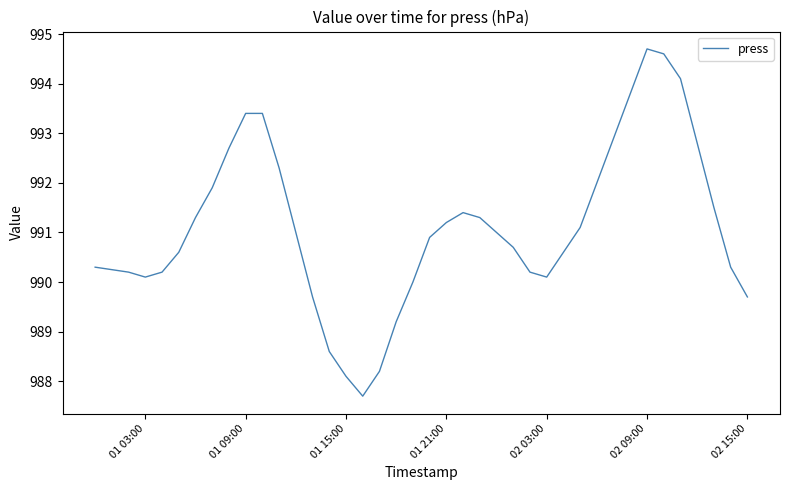

What is the minimum value shown in the chart?

987.7